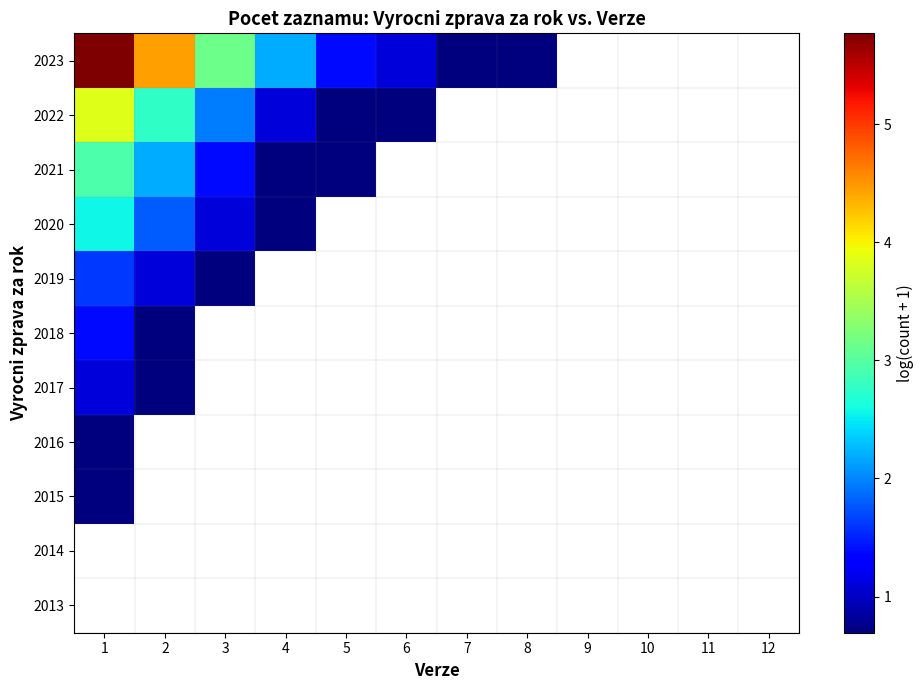

What is the minimum value shown in the chart?

0.7